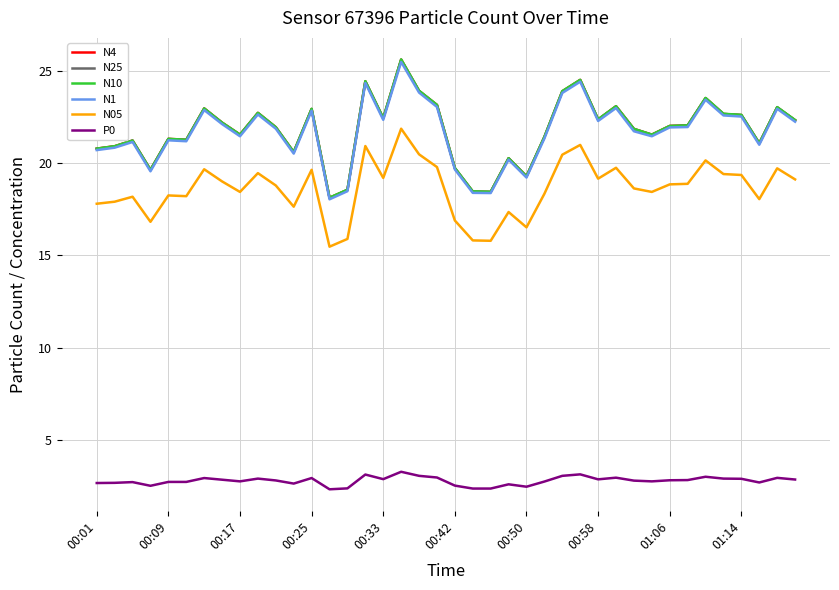

What is the maximum value for N4?

25.6